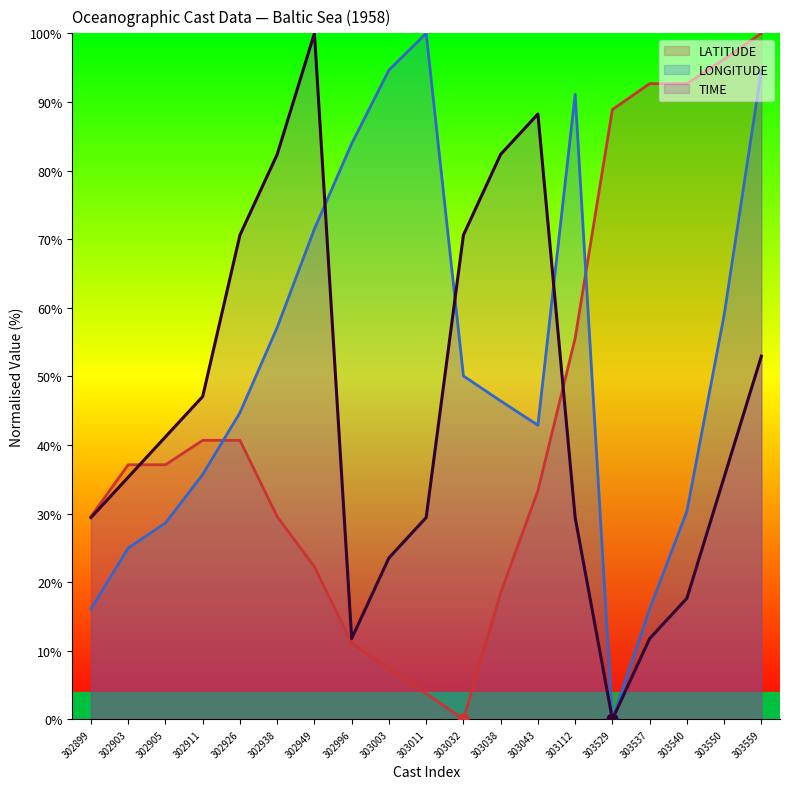

Which series has the largest total across all categories?

LONGITUDE